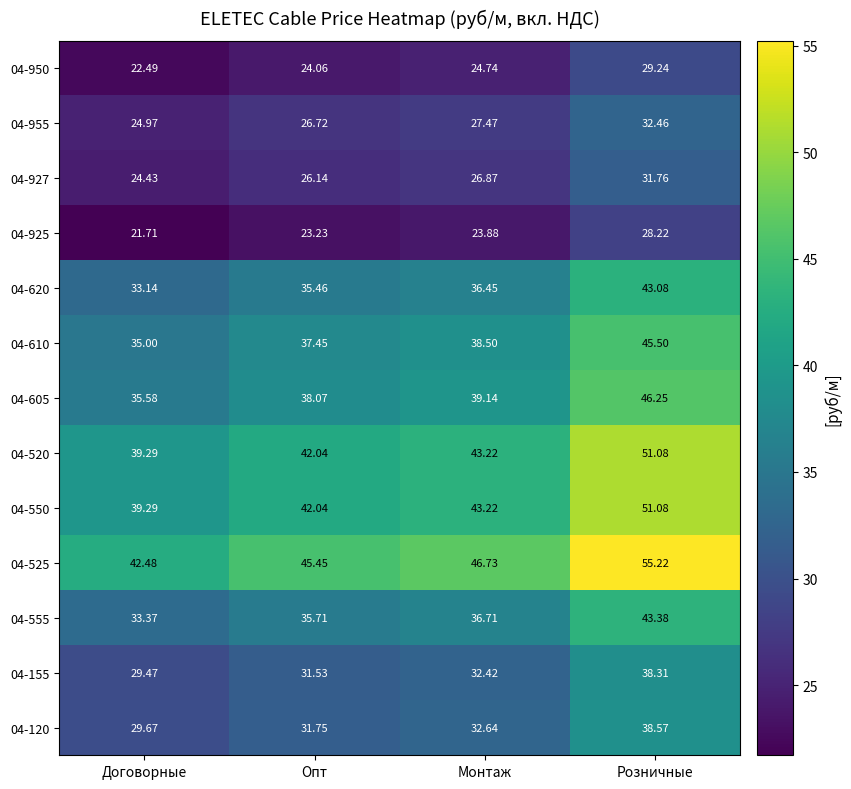

Rank the categories by 04-610 value from highest to lowest.

Розничные, Монтаж, Опт, Договорные